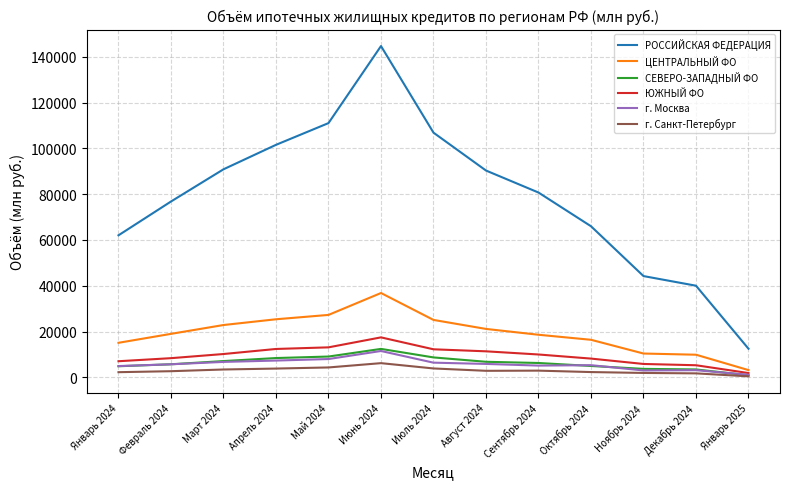

What is the total value across all series at Июль 2024?

163295